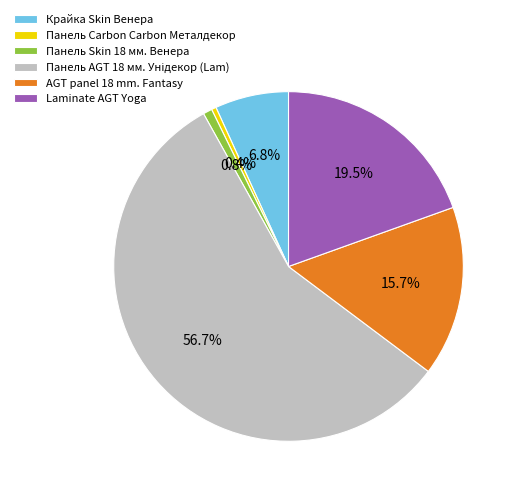

Does any single category account for the majority?

Yes